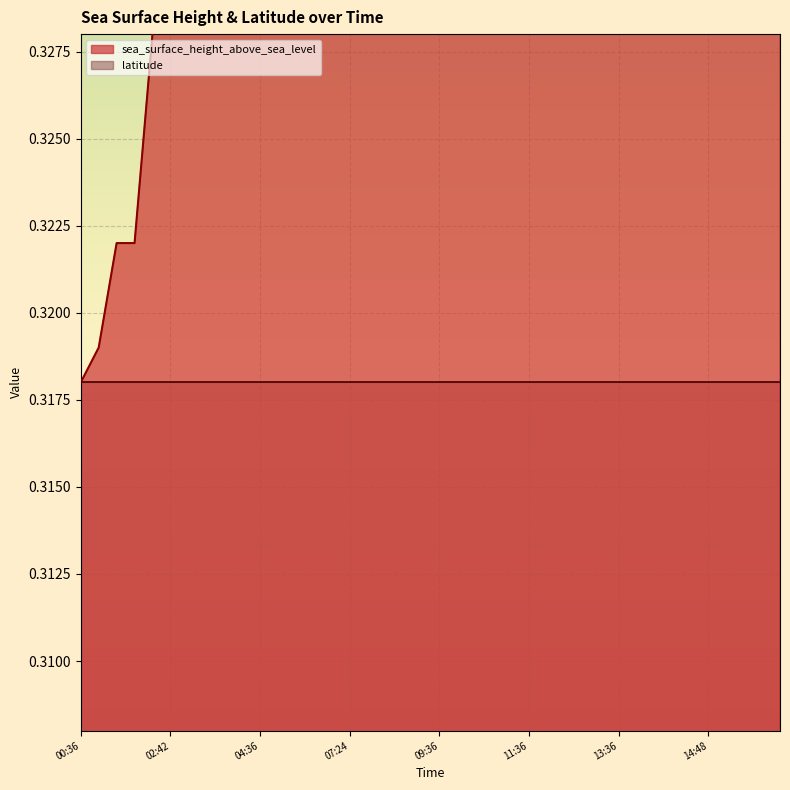

Is it true that the value at 2014-10-01T12:48 is 0.4?

True